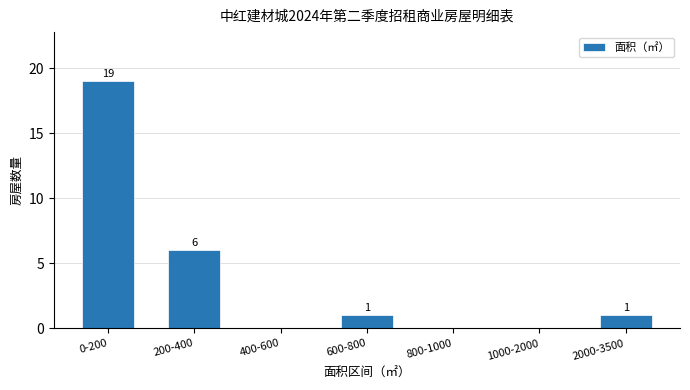

At which label is the value closest to 9?

200-400